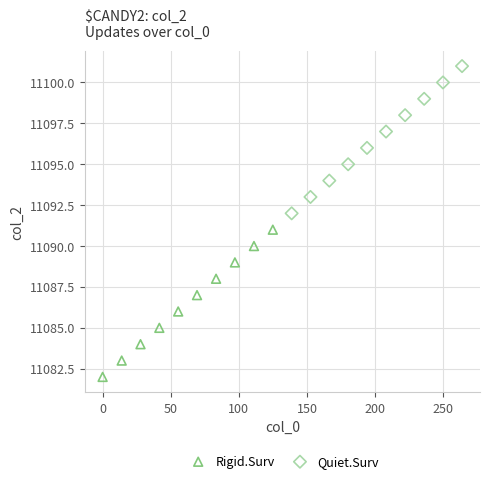

Which series contains the lowest Y value?

Rigid.Surv